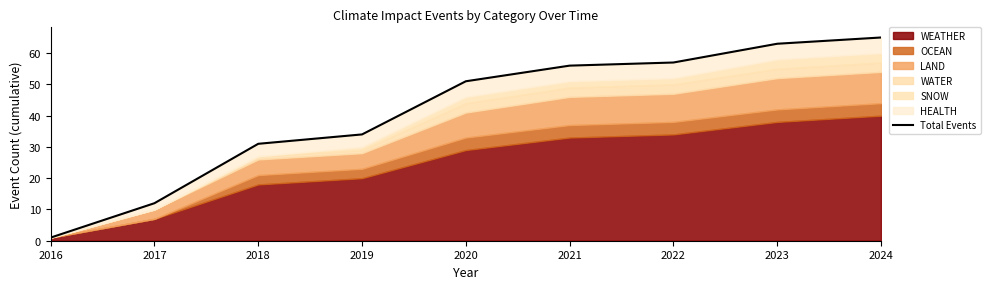

How many data points does each series have?

9